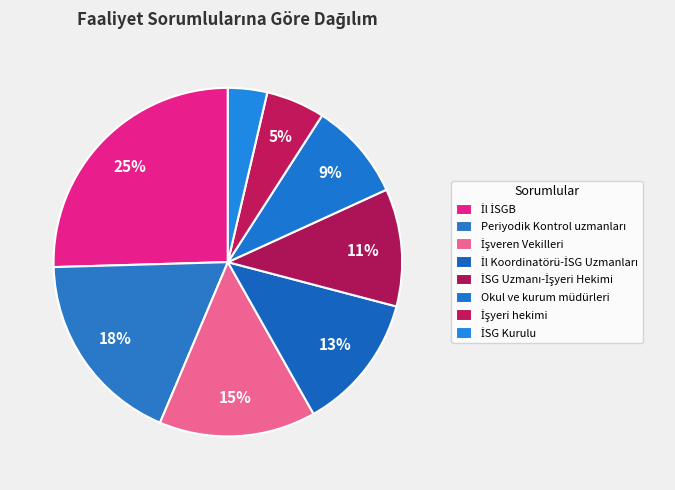

What is the ratio of the value at İSG Kurulu to the value at İl Koordinatörü-İSG Uzmanları?

0.3